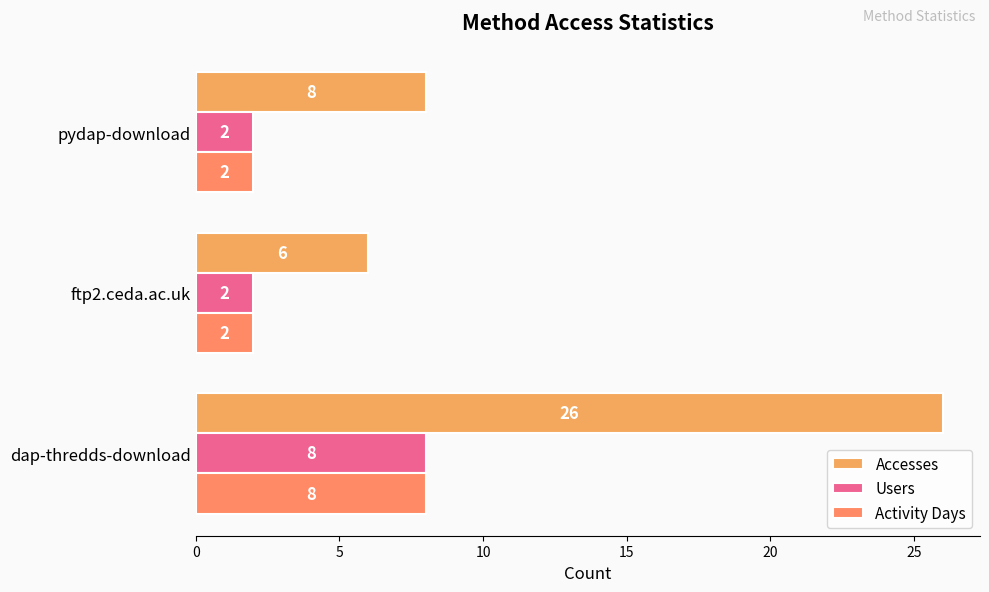

What are all the series names shown in the legend?

Accesses, Users, Activity Days